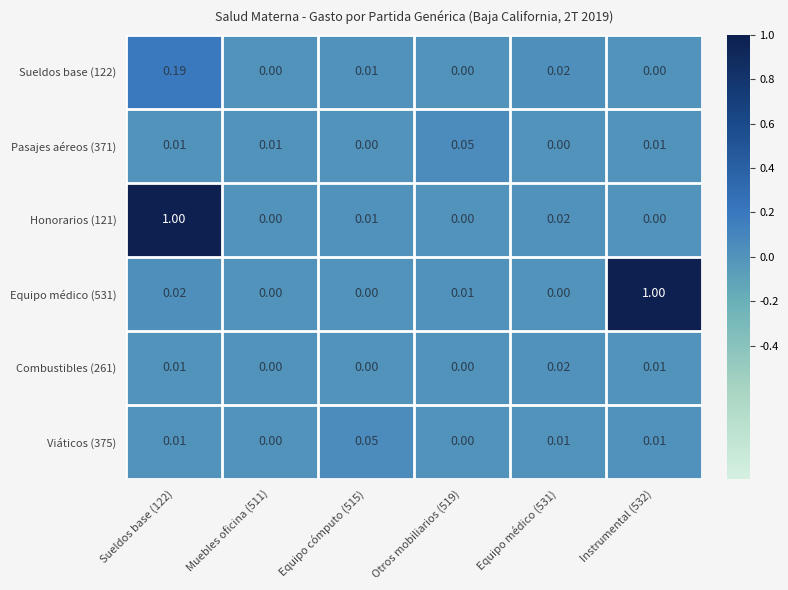

Count the number of data series in this chart.

6